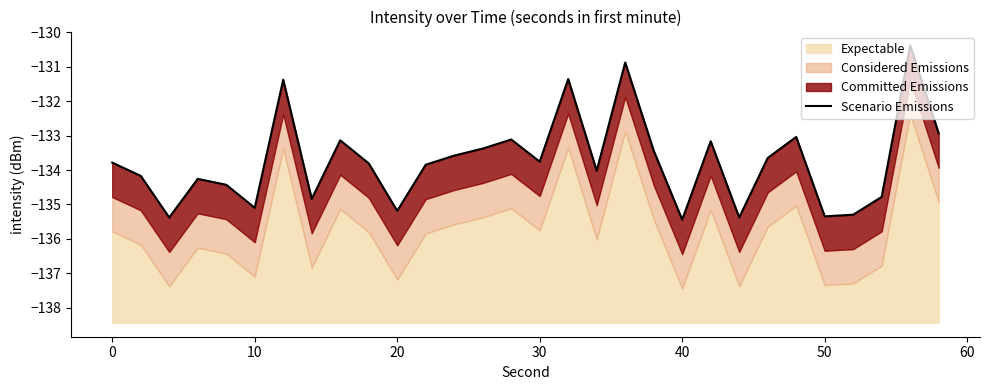

How many data points does each series have?

30